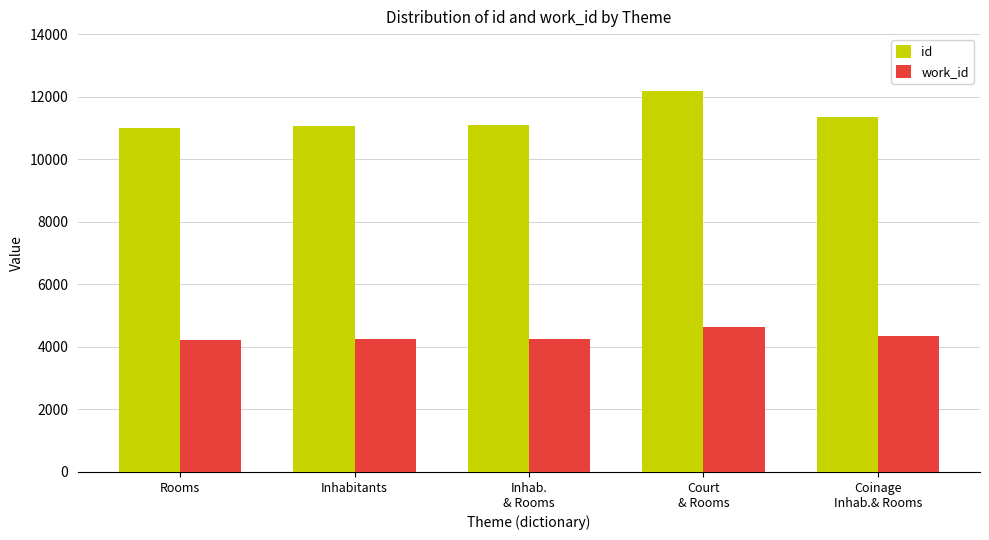

Rank the series by their maximum value, from lowest to highest.

work_id, id